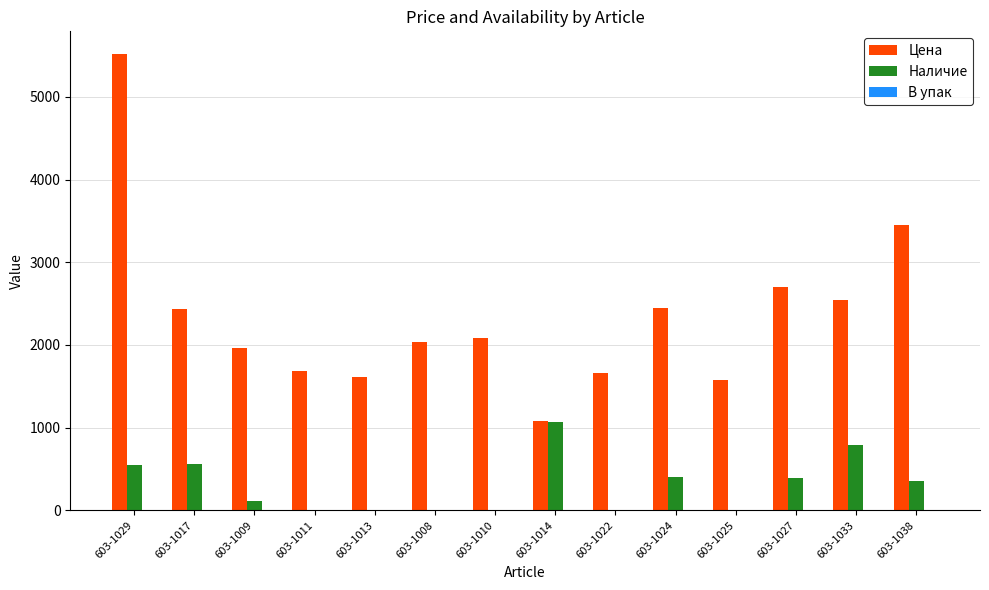

Is the value of Цена at 603-1014 greater than the value of Наличие at 603-1038?

Yes